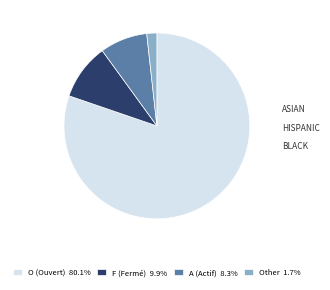

Is the sum of F (Fermé) 9.9% and O (Ouvert) 80.1% greater than half?

Yes